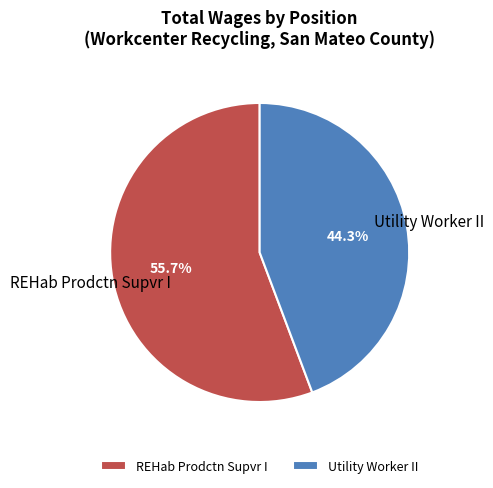

Which category has the smallest portion of the pie?

Utility Worker II